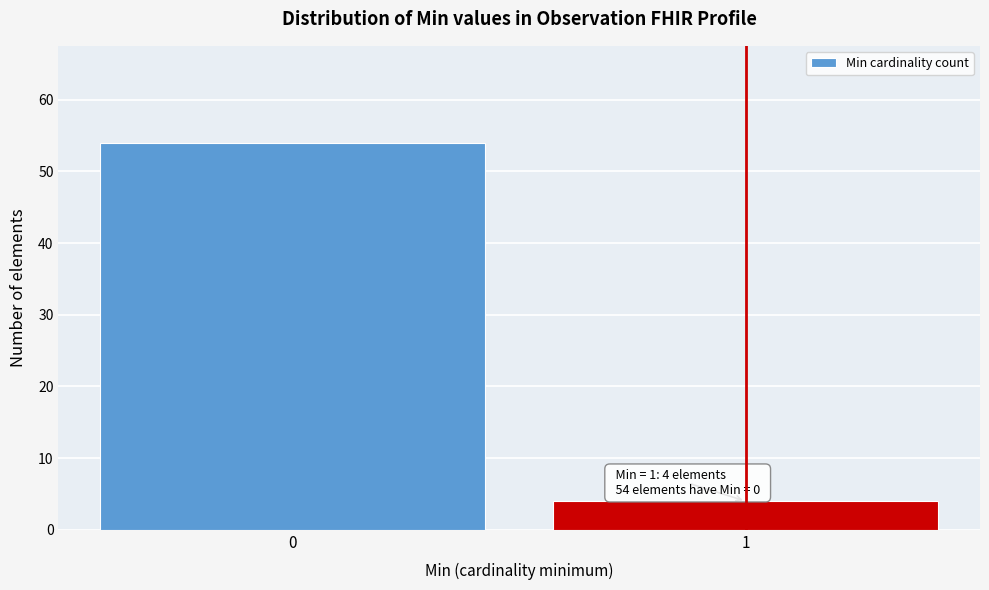

Reading left to right, transcribe all the data shown in this chart.

0=54	1=4